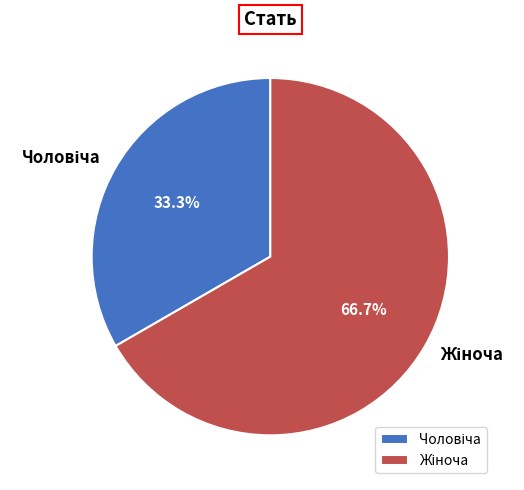

Does any single category account for the majority?

Yes